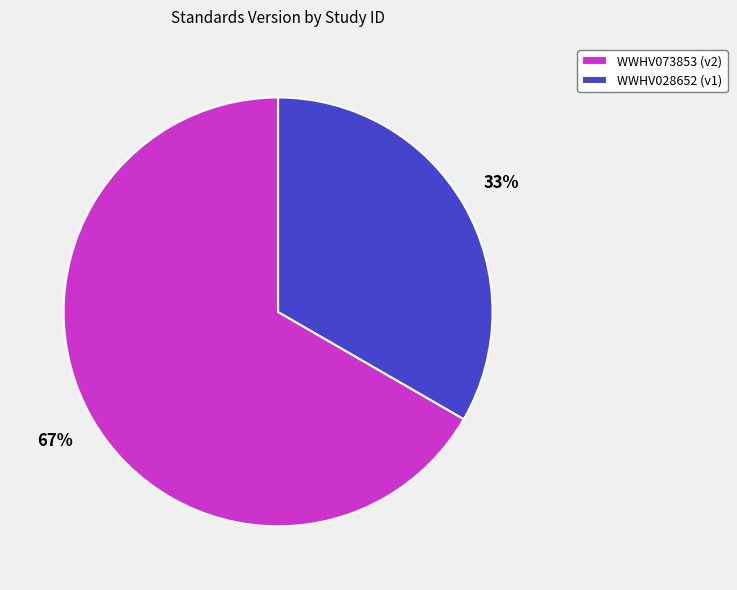

What is the largest slice in the pie chart?

WWHV073853